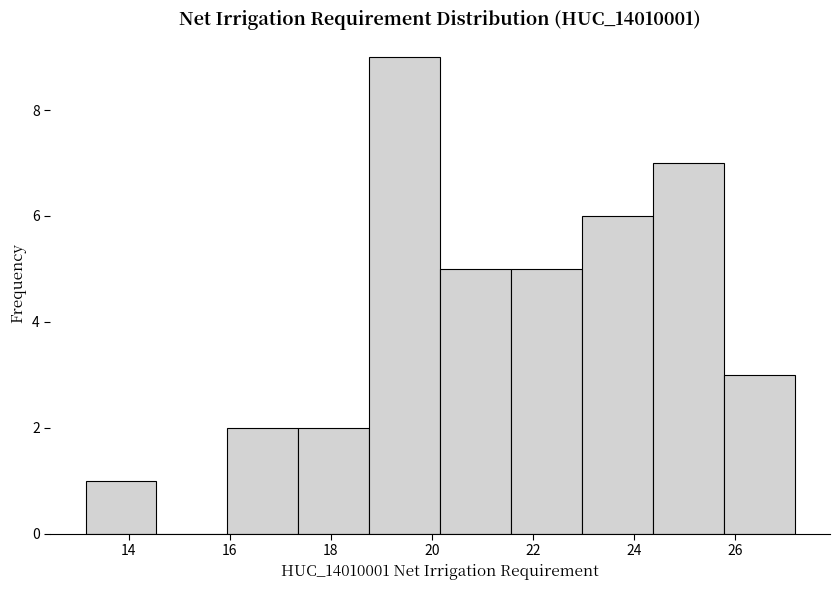

Reading left to right, transcribe this chart: for each bar, give the range it covers on the x-axis and its height. Neither the bar edges nor the heights are printed on the chart, so give them approximately, as read against the axes.

13.2 to 14.6: 1
14.6 to 16.0: 0
16.0 to 17.4: 2
17.4 to 18.8: 2
18.8 to 20.2: 9
20.2 to 21.6: 5
21.6 to 23.0: 5
23.0 to 24.4: 6
24.4 to 25.8: 7
25.8 to 27.2: 3